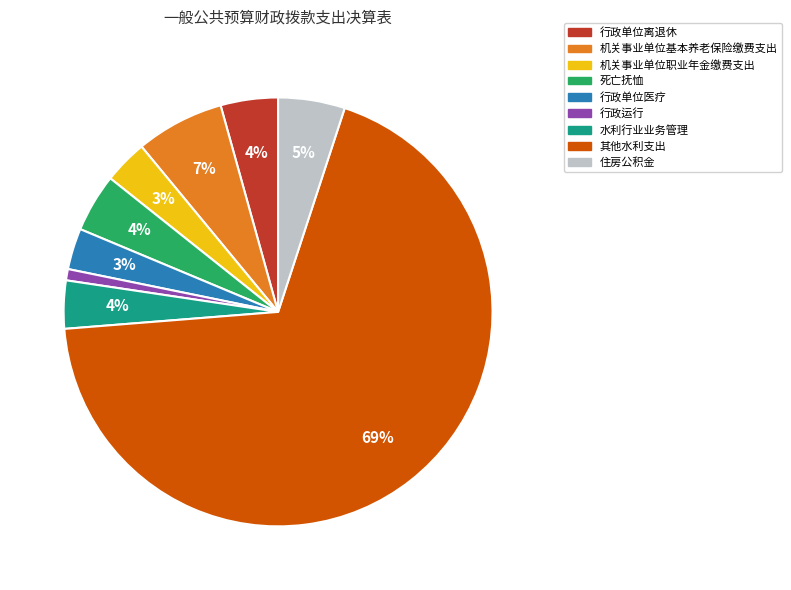

To the nearest percent, what portion does 行政单位医疗 represent?

3%